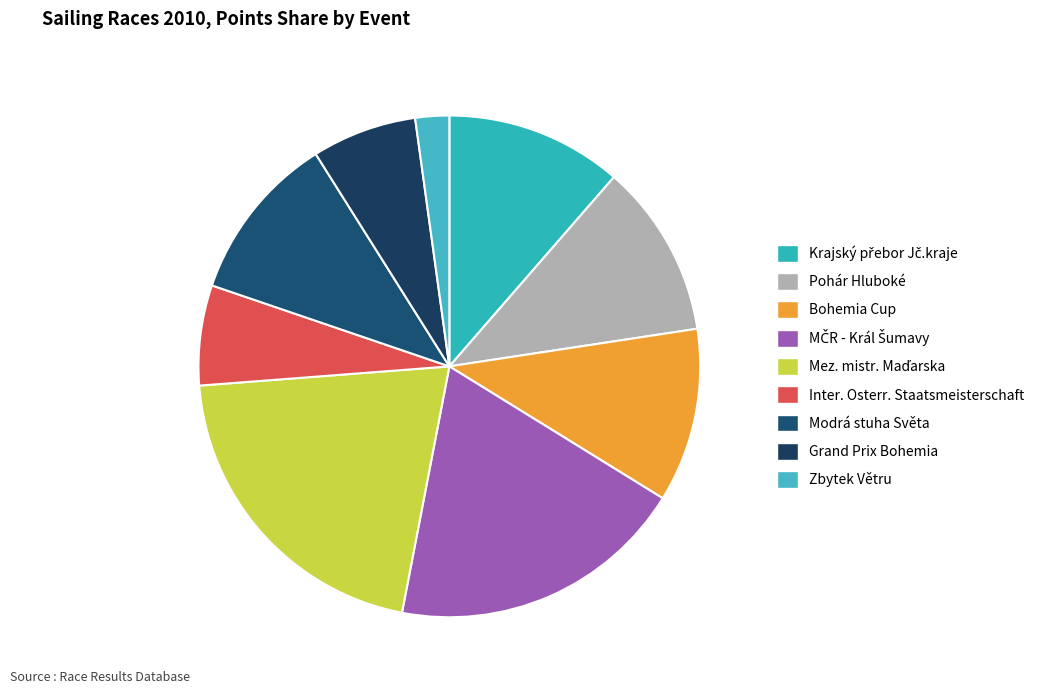

To the nearest percent, what is the average slice percentage?

11%